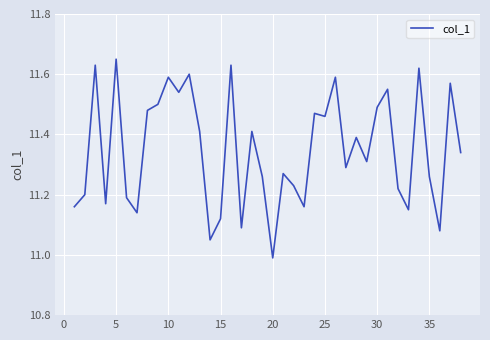

What is the difference between the maximum and minimum values?

0.7